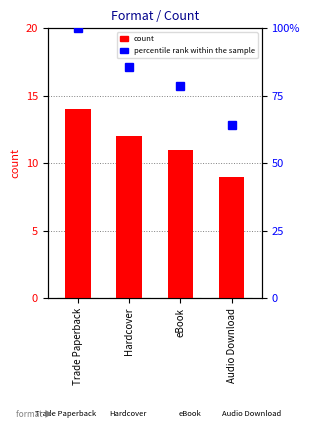

What is the sum of all count values?

46.0